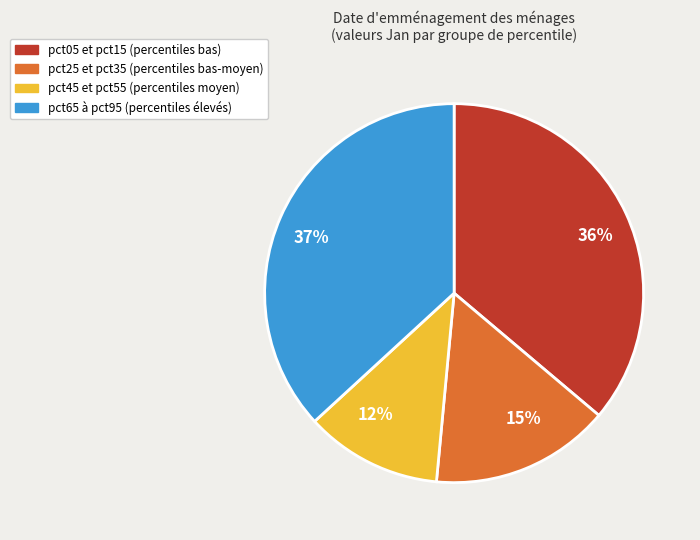

Does 37% account for over 50% of the chart?

No